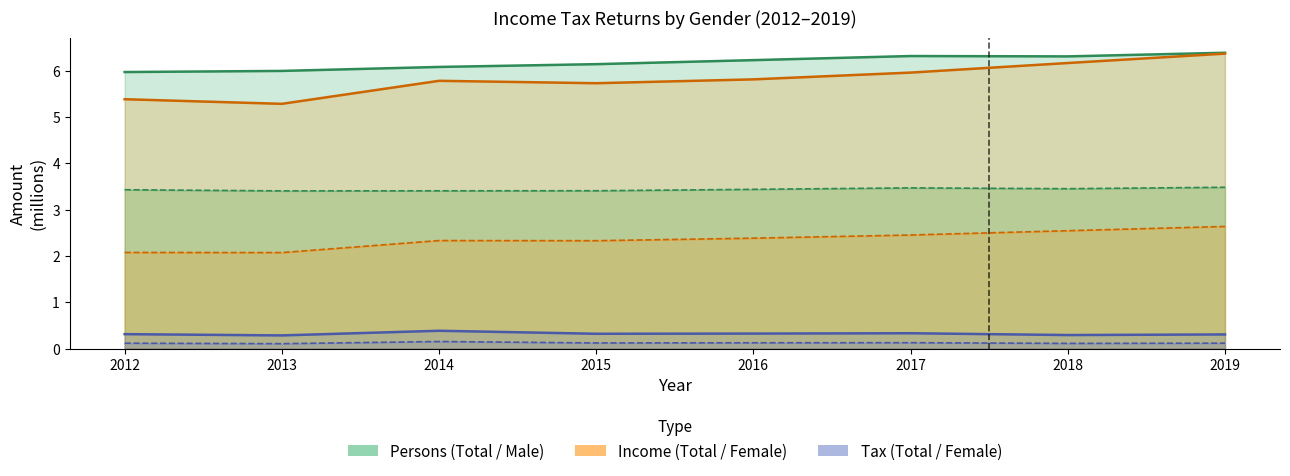

The Female Income (NT$T) series shows 3.6 at 2014. True or false?

False